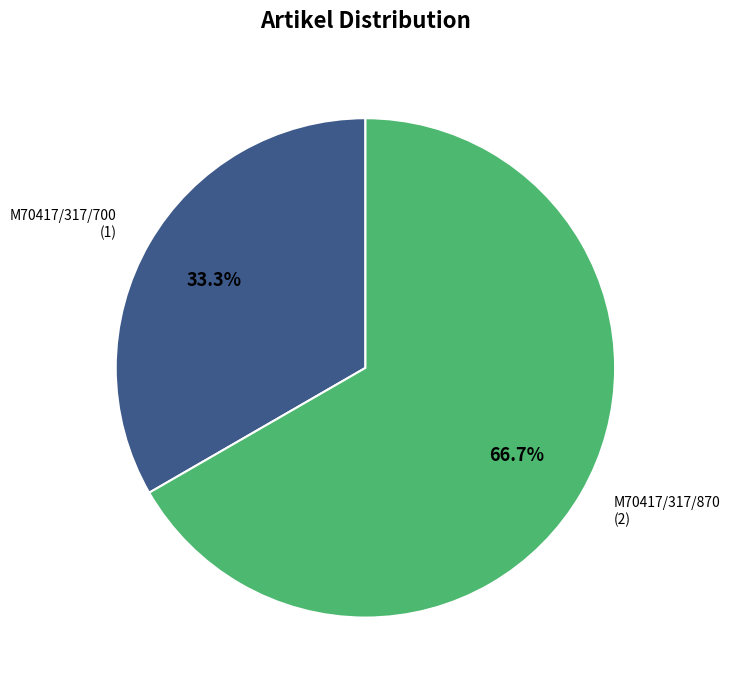

Is there any slice that represents more than half of the pie?

Yes